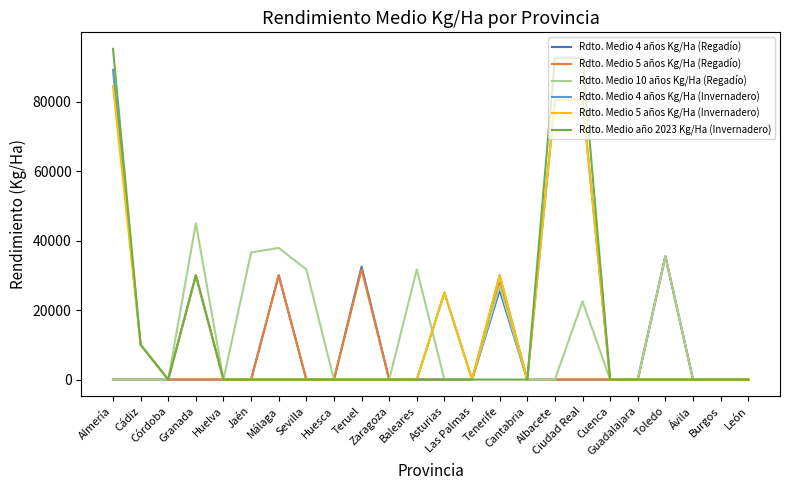

At which category does Rdto. Medio 5 años Kg/Ha (Invernadero) reach its first local peak?

Granada